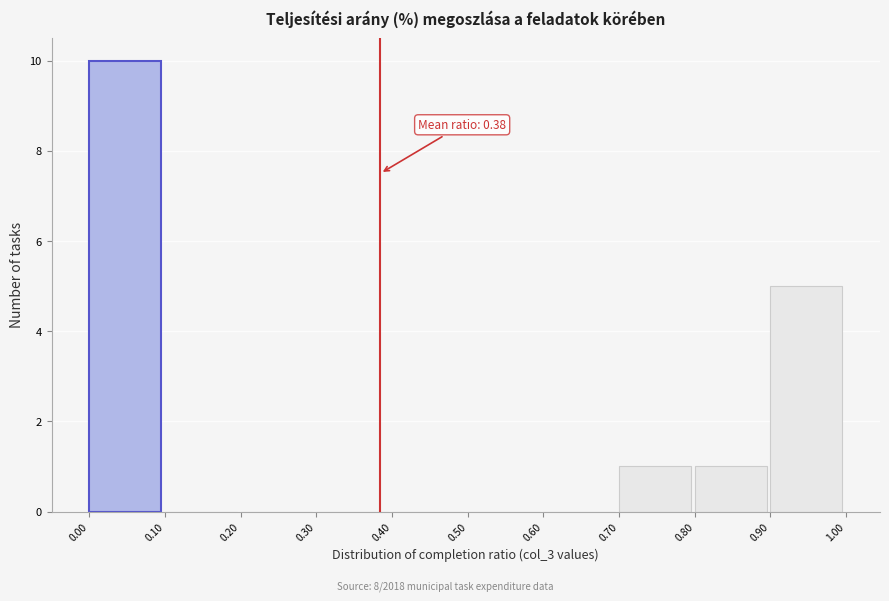

Over which range of the x-axis is the bar tallest?

0.00 to 0.10